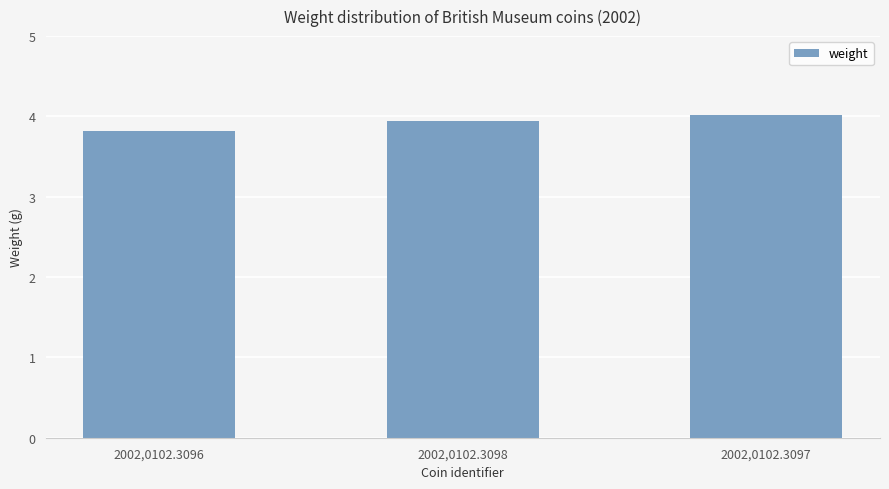

At which label is the value closest to 3?

2002,0102.3096